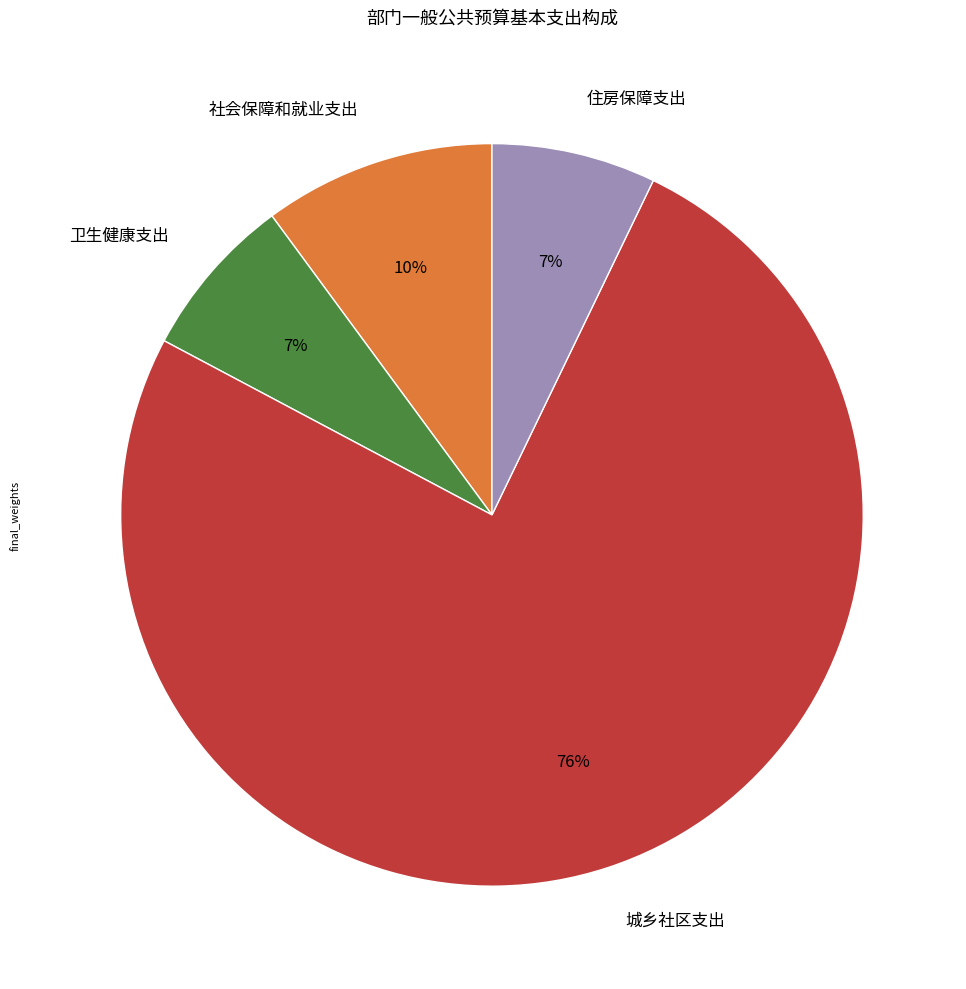

To the nearest percent, what is the average slice percentage?

25%